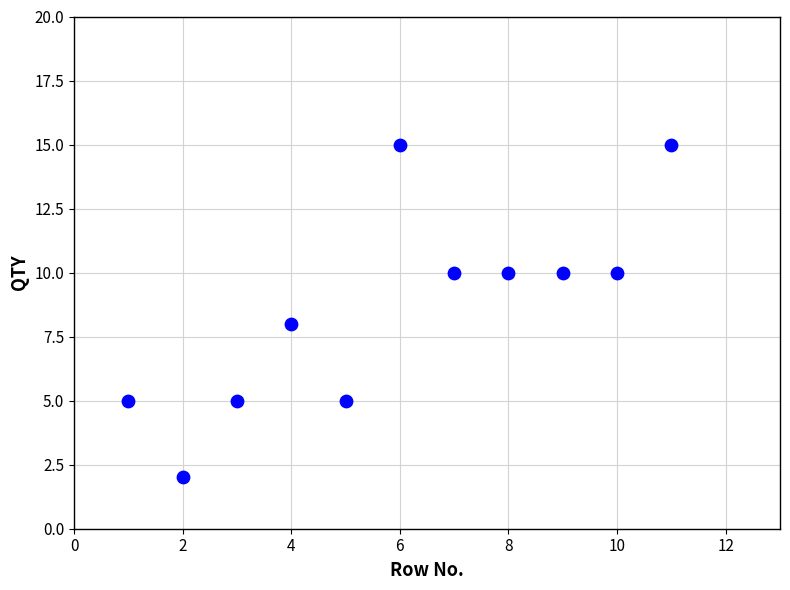

What is the range of Y values (max minus min)?

13